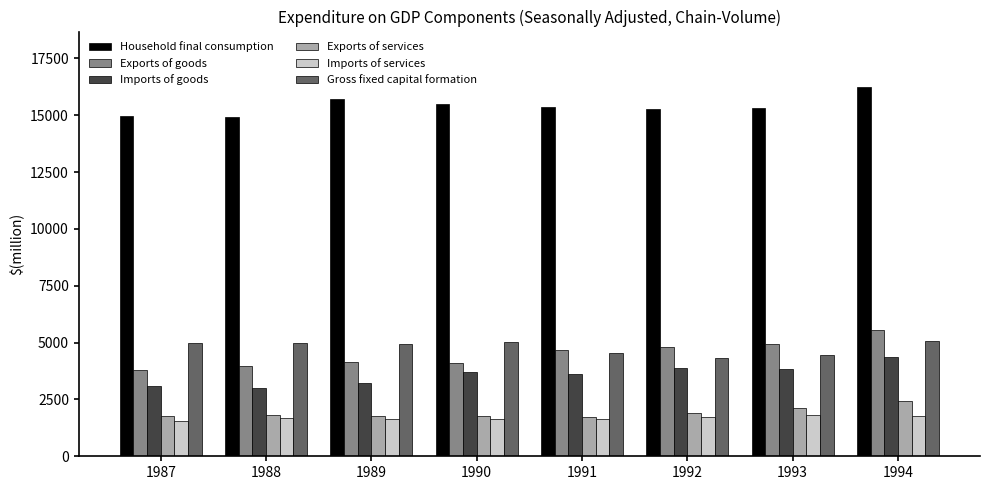

Which series has the largest total across all categories?

Household final consumption